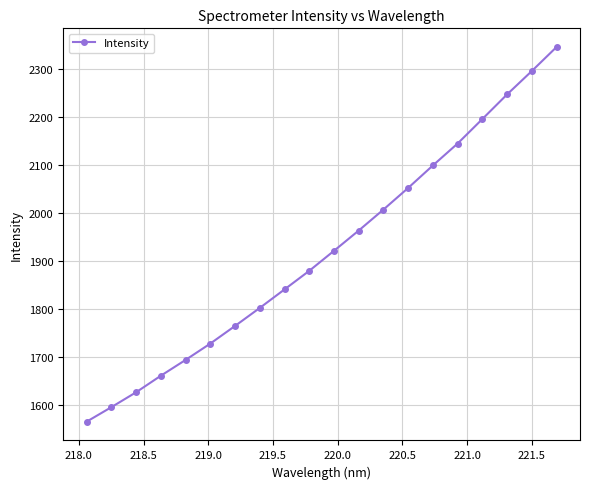

True or false: the data has more than 1 interior local peaks.

False